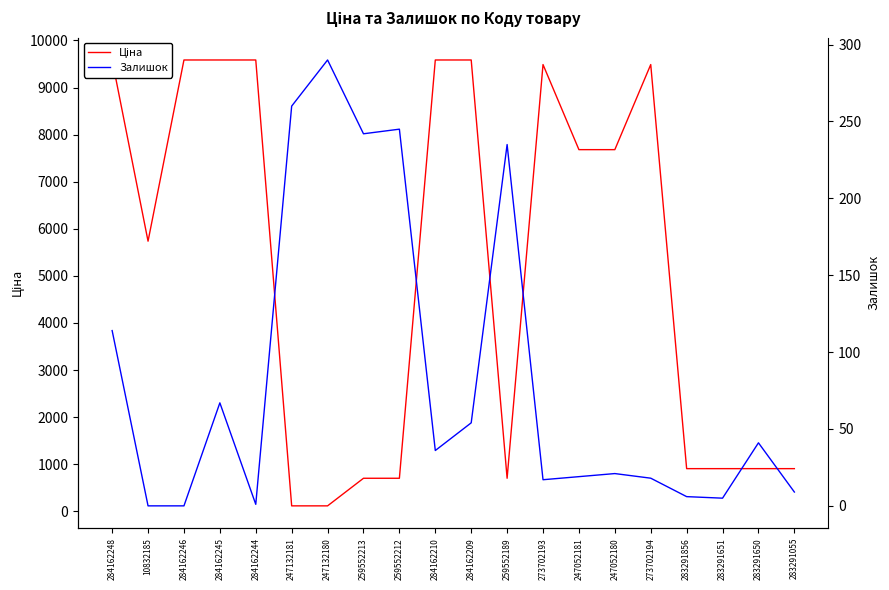

What is the minimum value for Ціна?

115.4